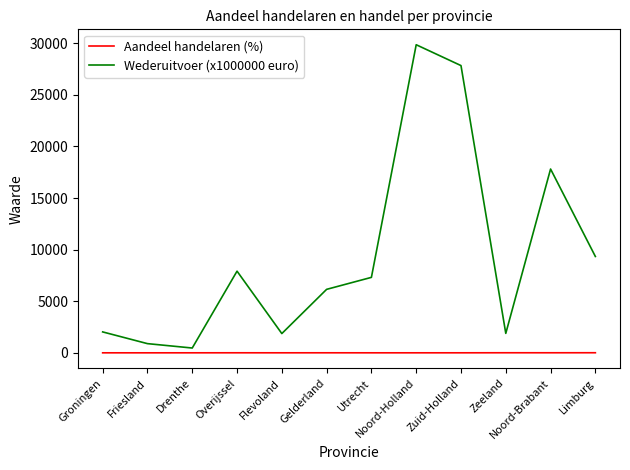

At which category does Wederuitvoer (x1000000 euro) reach its first local peak?

Overijssel